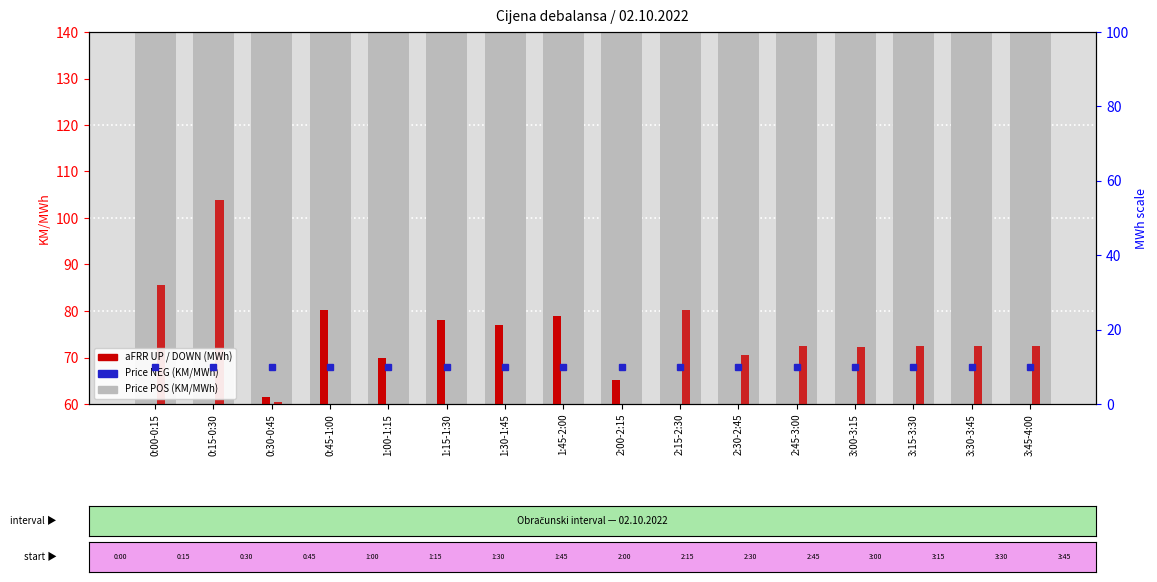

What is the difference between the maximum and second lowest values in the aFRR UP (MWh) series?

20.2